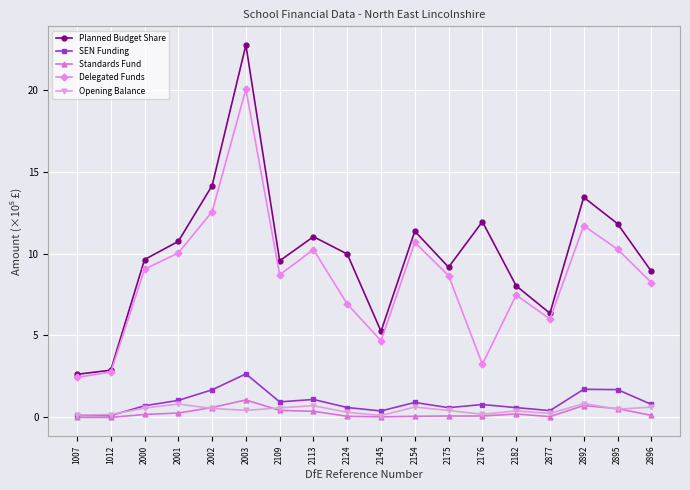

In Opening Balance, how many points are higher than both neighbors (excluding endpoints)?

5